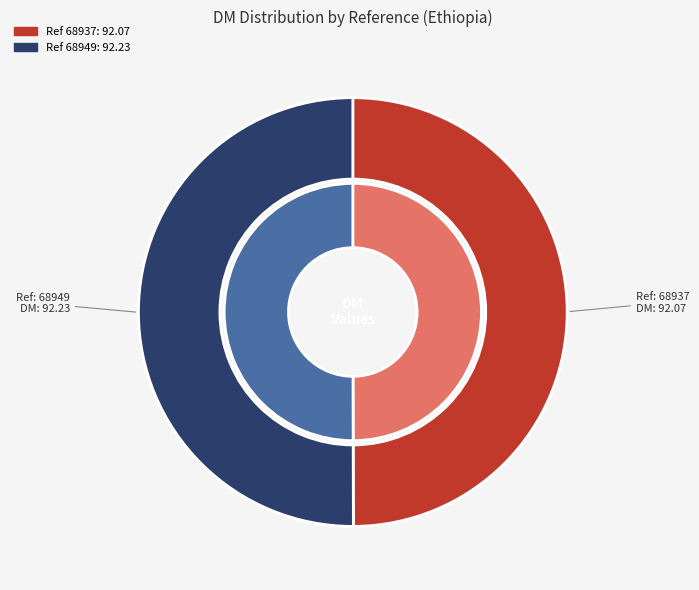

The 68949 slice represents 50% of the pie. True or false?

True